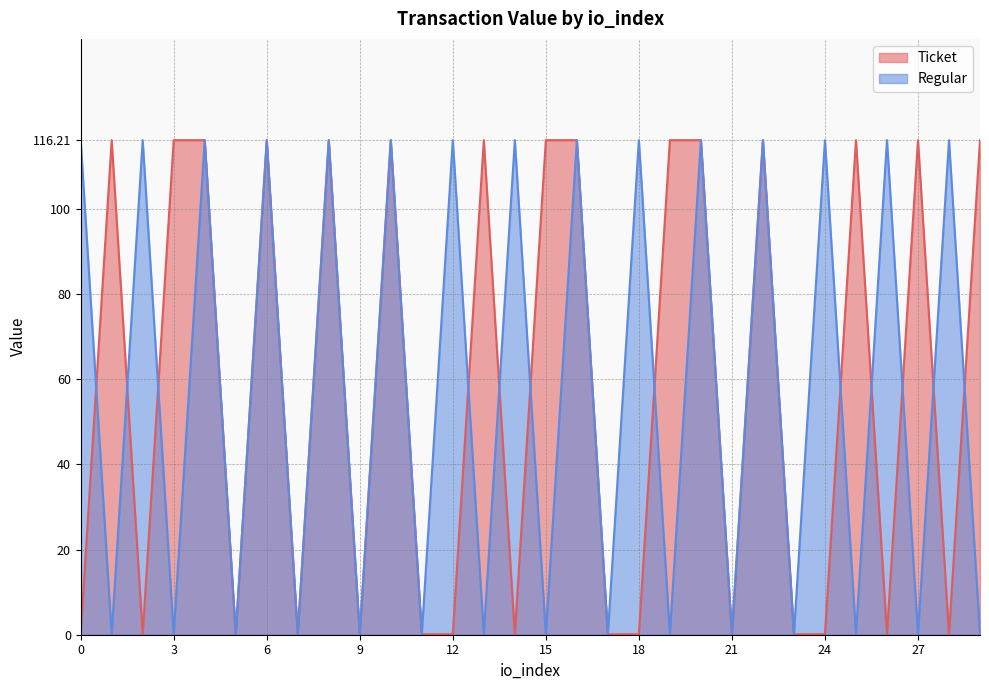

List the series in order of their peak value, lowest first.

Ticket, Regular